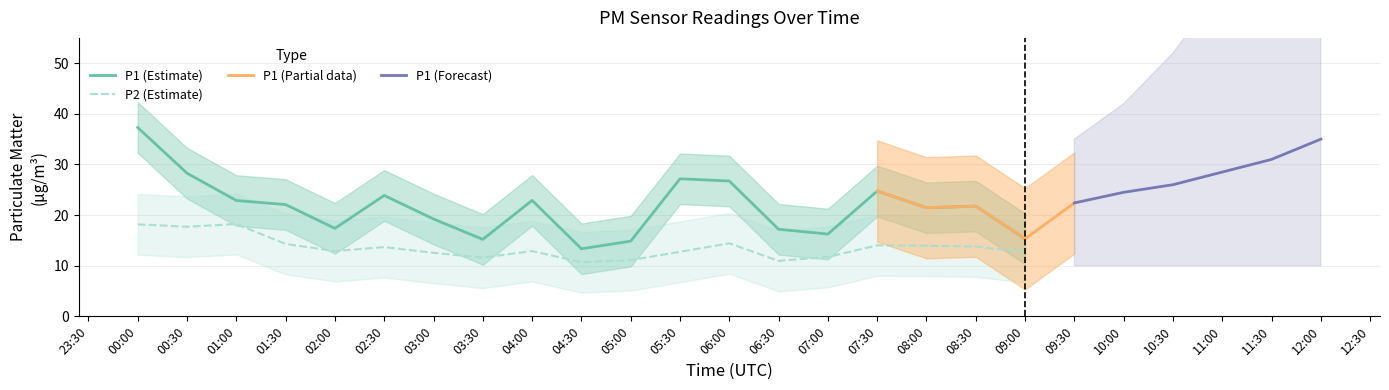

True or false: P2 (Estimate) and P1 (Estimate) cross at least once.

False